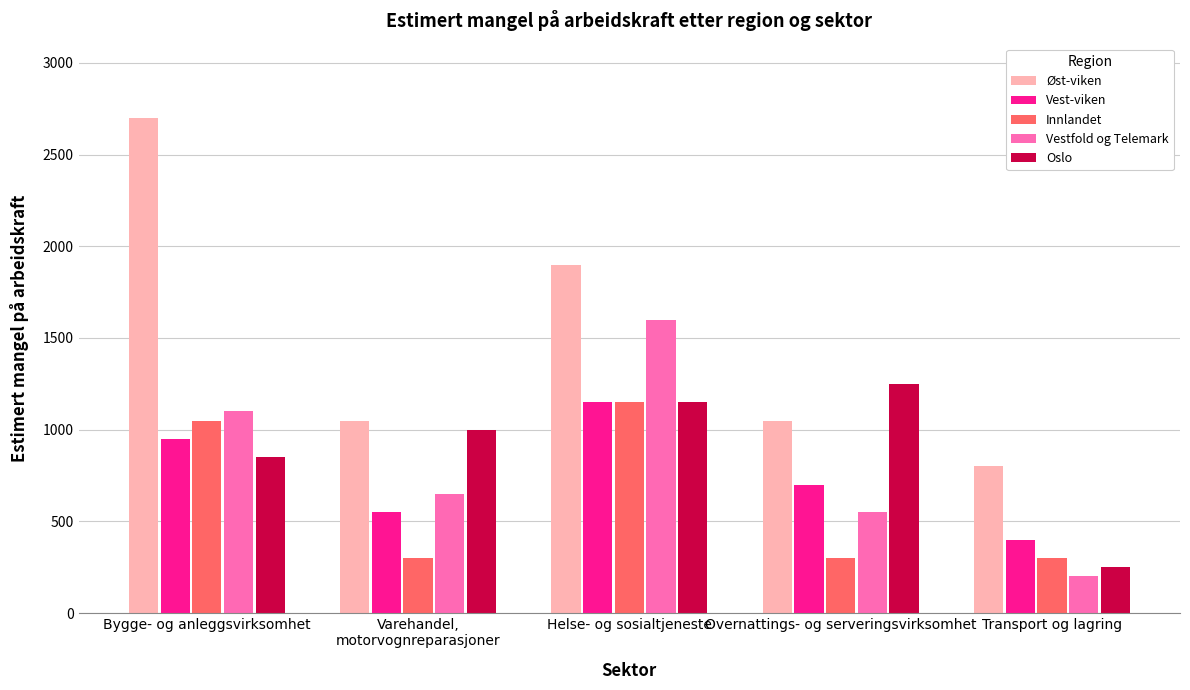

At which category does the chart reach its peak across all series?

Bygge- og anleggsvirksomhet